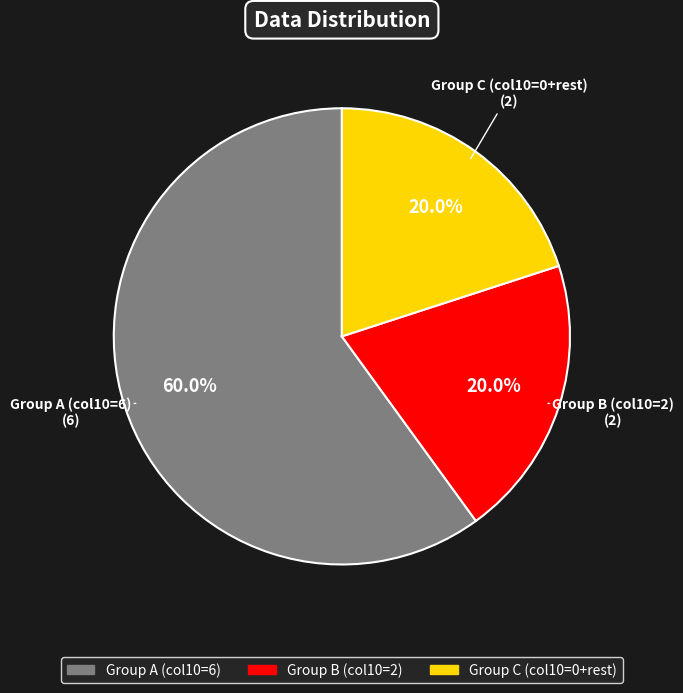

Is there any slice that represents more than half of the pie?

Yes